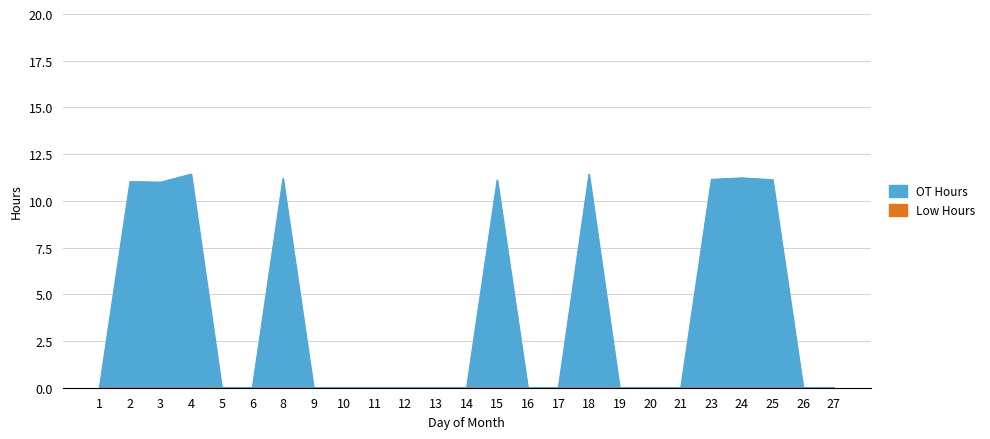

Rank the categories by value from highest to lowest.

4, 18, 24, 8, 23, 25, 15, 2, 3, 1, 5, 6, 9, 10, 11, 12, 13, 14, 16, 17, 19, 20, 21, 26, 27